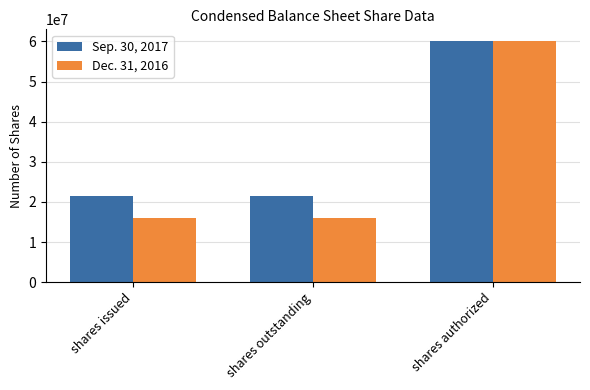

How many values in the Dec. 31, 2016 series exceed 15919572?

1